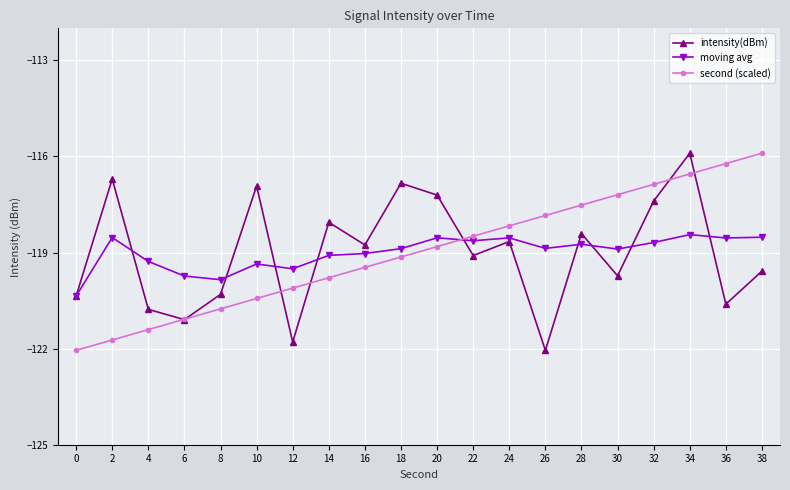

Reading left to right, list all the values displayed in this chart.

intensity(dBm): 0=-120.4	2=-116.7	4=-120.8	6=-121.1	8=-120.3	10=-116.9	12=-121.8	14=-118.1	16=-118.8	18=-116.8	20=-117.2	22=-119.1	24=-118.7	26=-122.1	28=-118.4	30=-119.7	32=-117.4	34=-115.9	36=-120.6	38=-119.6
moving avg: 0=-120.4	2=-118.5	4=-119.3	6=-119.7	8=-119.8	10=-119.4	12=-119.5	14=-119.1	16=-119.0	18=-118.9	20=-118.5	22=-118.6	24=-118.5	26=-118.9	28=-118.7	30=-118.9	32=-118.7	34=-118.4	36=-118.5	38=-118.5
second (scaled): 0=-122.1	2=-121.7	4=-121.4	6=-121.1	8=-120.8	10=-120.4	12=-120.1	14=-119.8	16=-119.5	18=-119.1	20=-118.8	22=-118.5	24=-118.2	26=-117.8	28=-117.5	30=-117.2	32=-116.9	34=-116.5	36=-116.2	38=-115.9